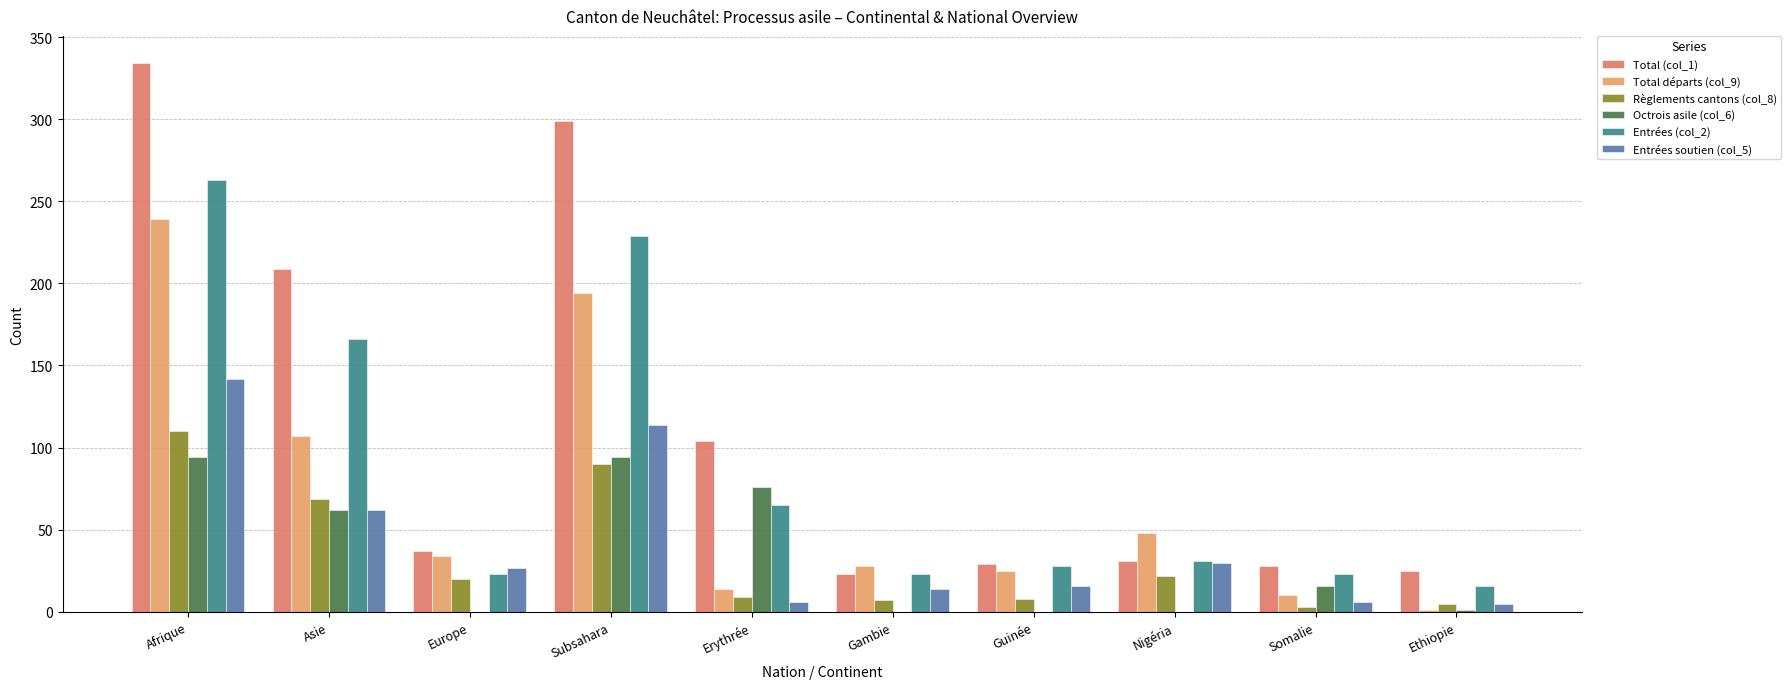

Count the number of data series in this chart.

6